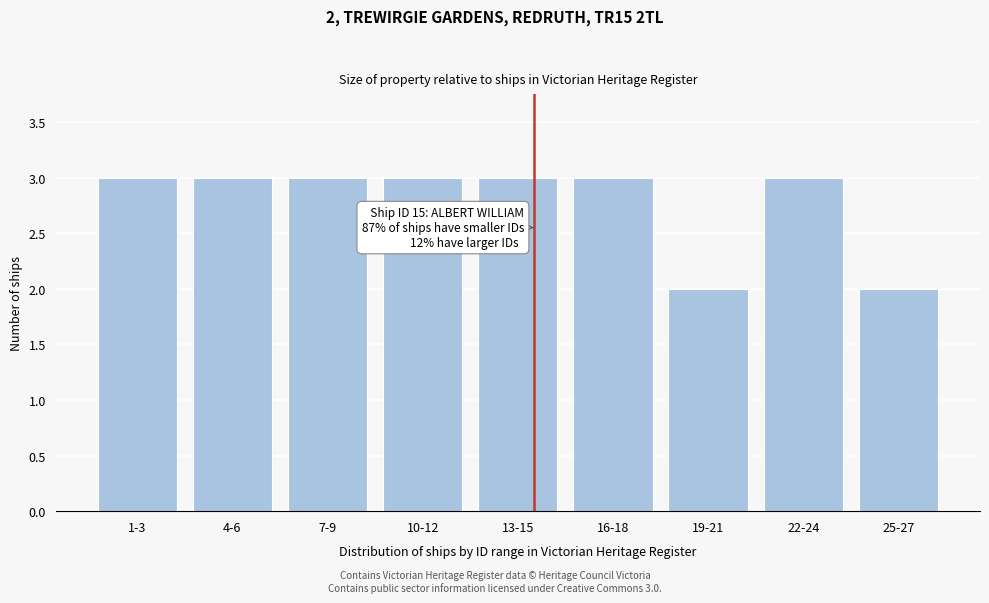

Reading left to right, transcribe all the data shown in this chart.

1-3=3	4-6=3	7-9=3	10-12=3	13-15=3	16-18=3	19-21=2	22-24=3	25-27=2